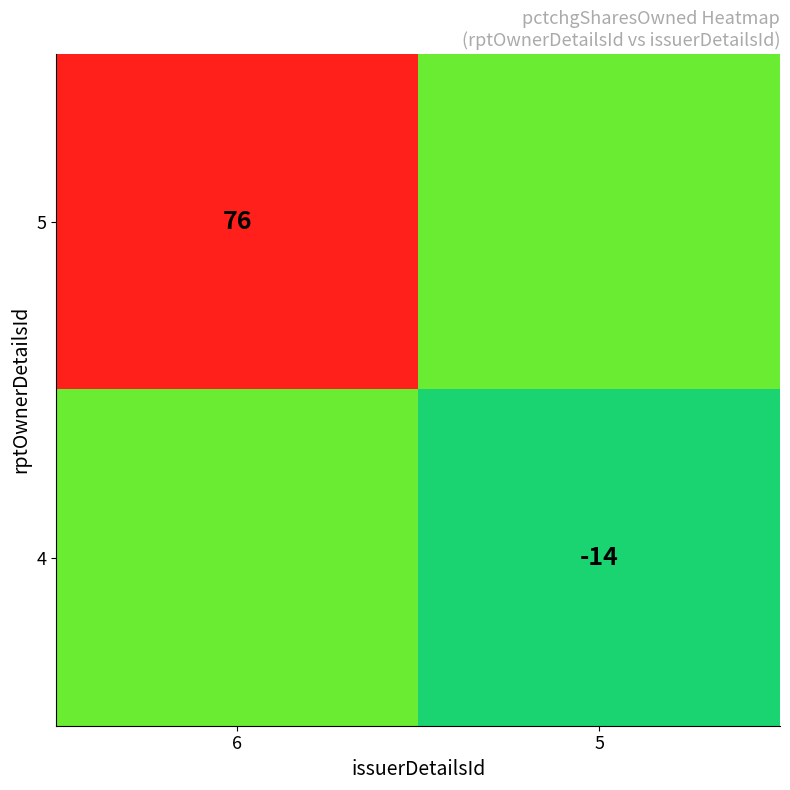

The 4 series shows -14 at 5. True or false?

True